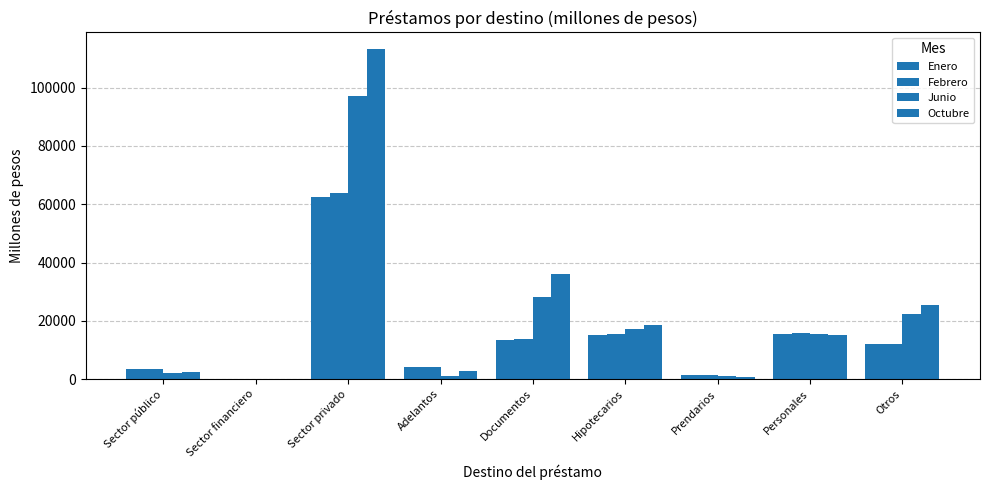

How many series are shown in this chart?

4